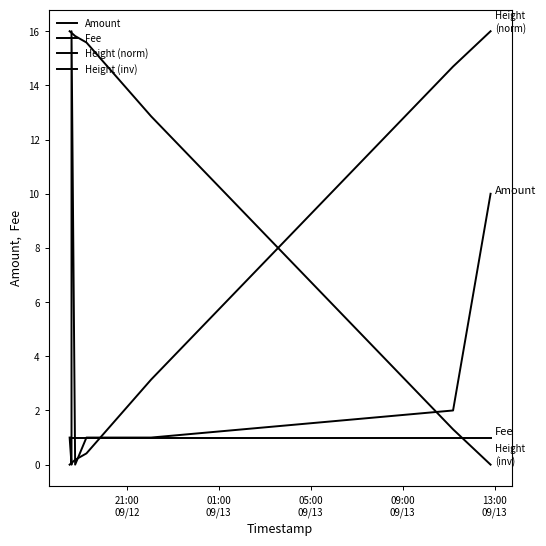

At how many categories does at least one series exceed 6?

8